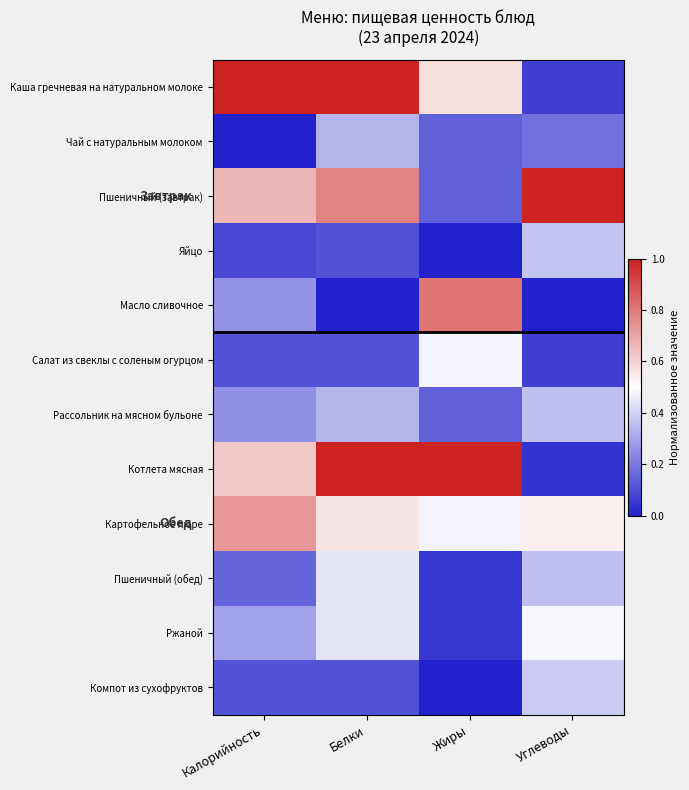

At which category is the sum across all series the highest?

Белки